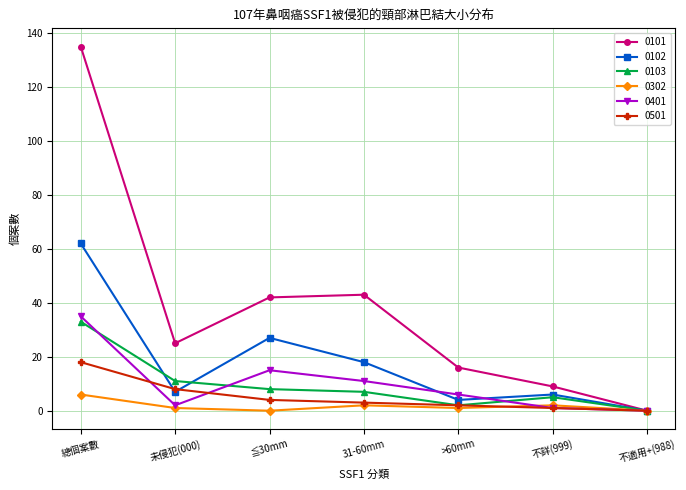

What is the label of the 3rd point from the left?

≦30mm